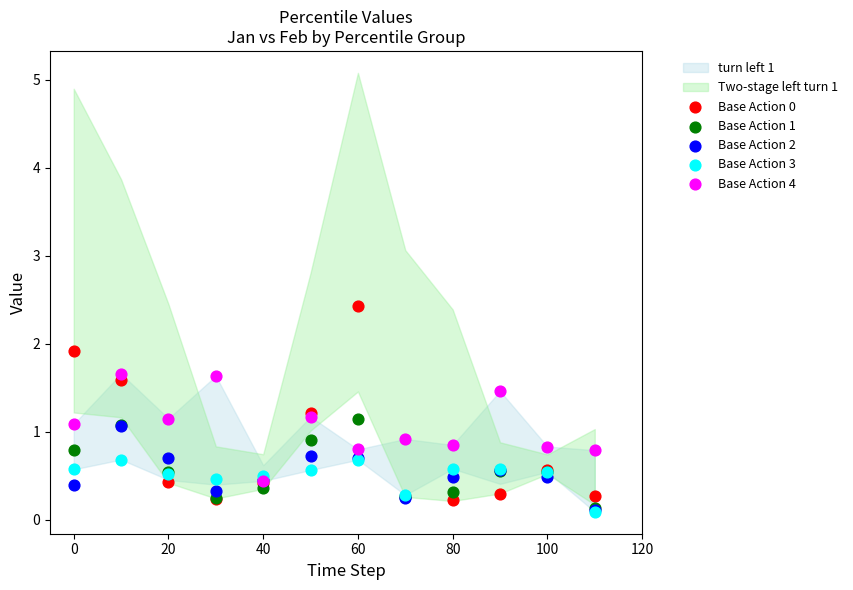

Which series has the widest spread of Y values?

Base Action 0